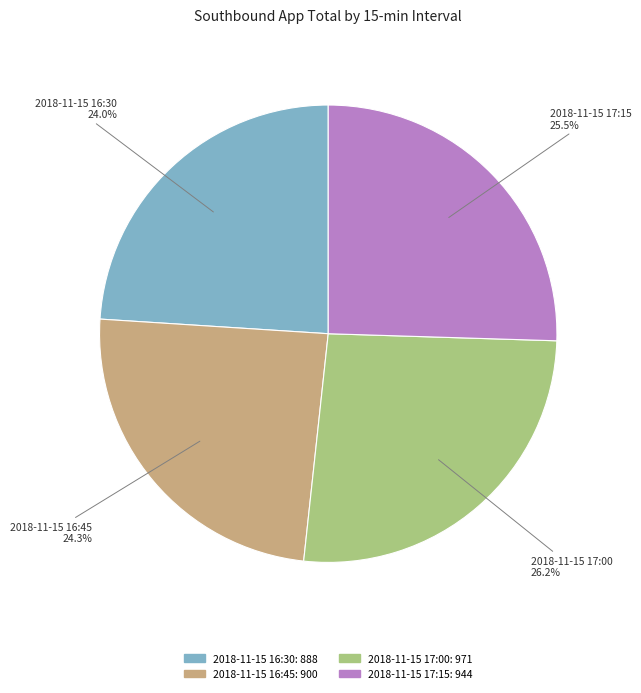

What percentage do 2018-11-15 16:30 and 2018-11-15 17:15 together represent?

49.5%